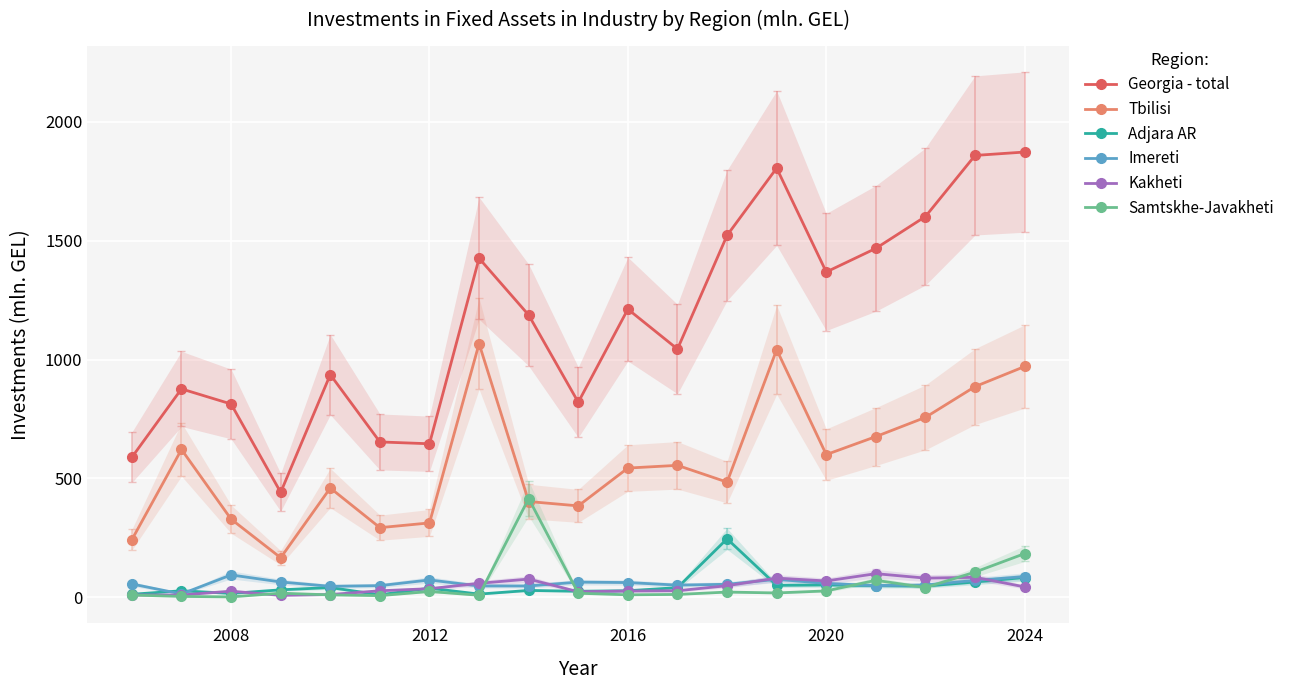

True or false: Tbilisi and Imereti cross at least once.

False